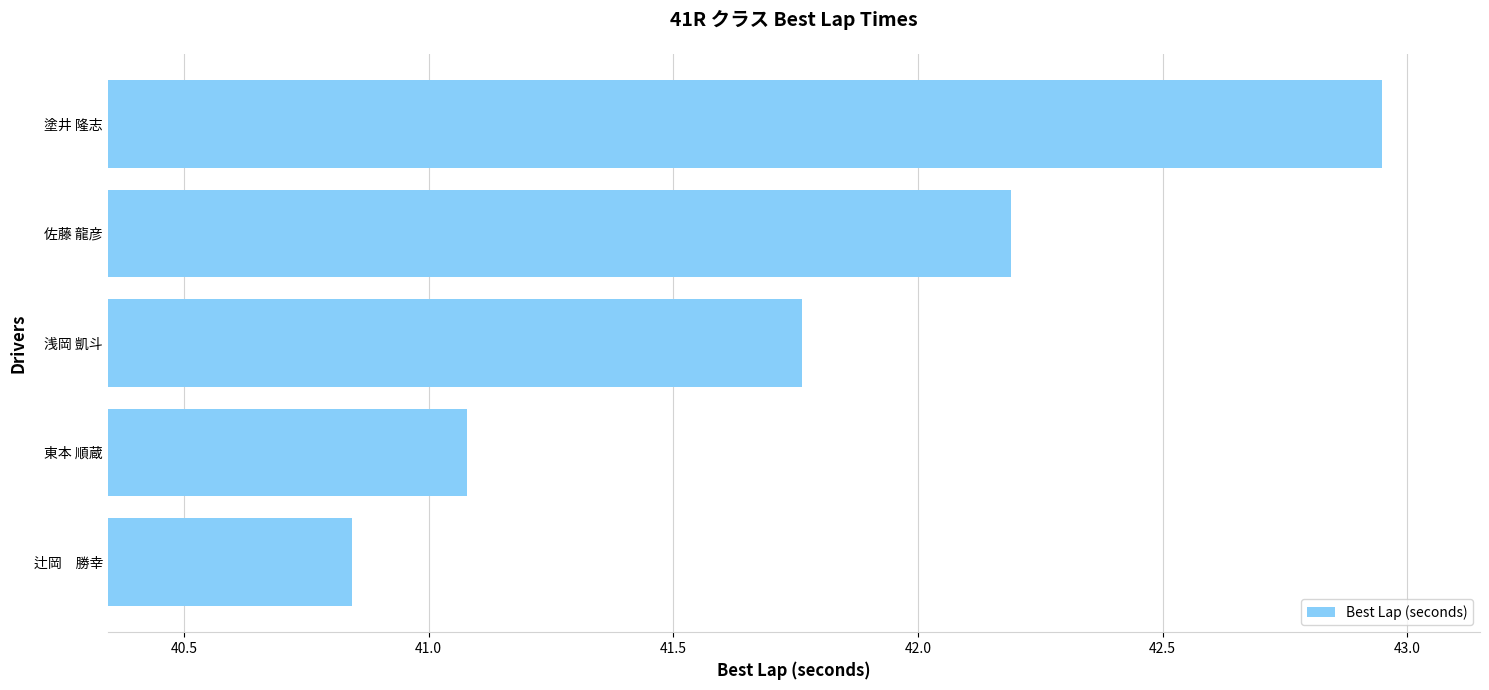

What is the difference between the maximum and second lowest values?

1.9